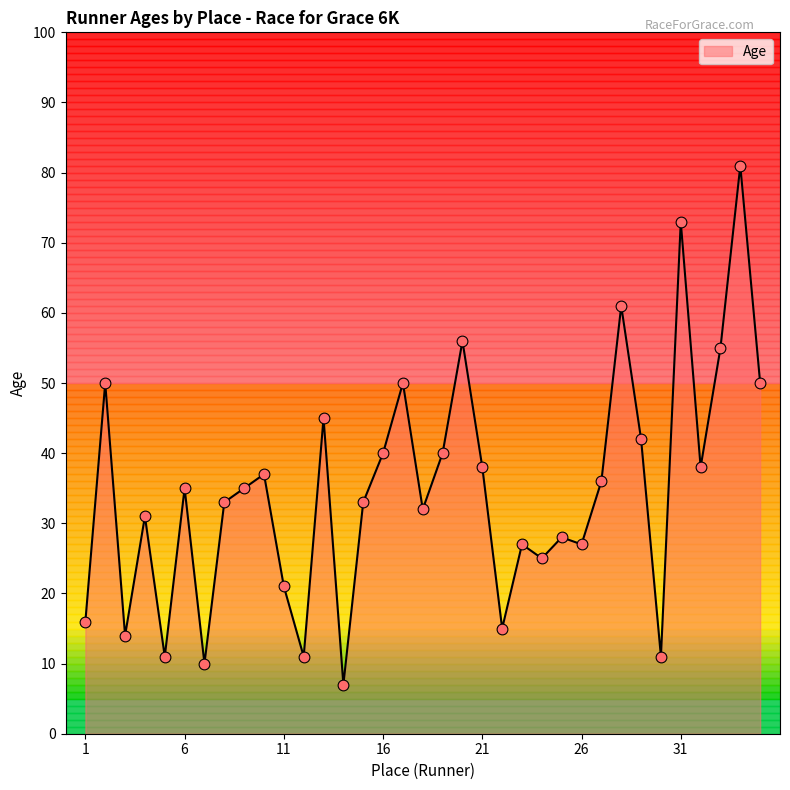

What is the difference between the maximum and minimum values?

74